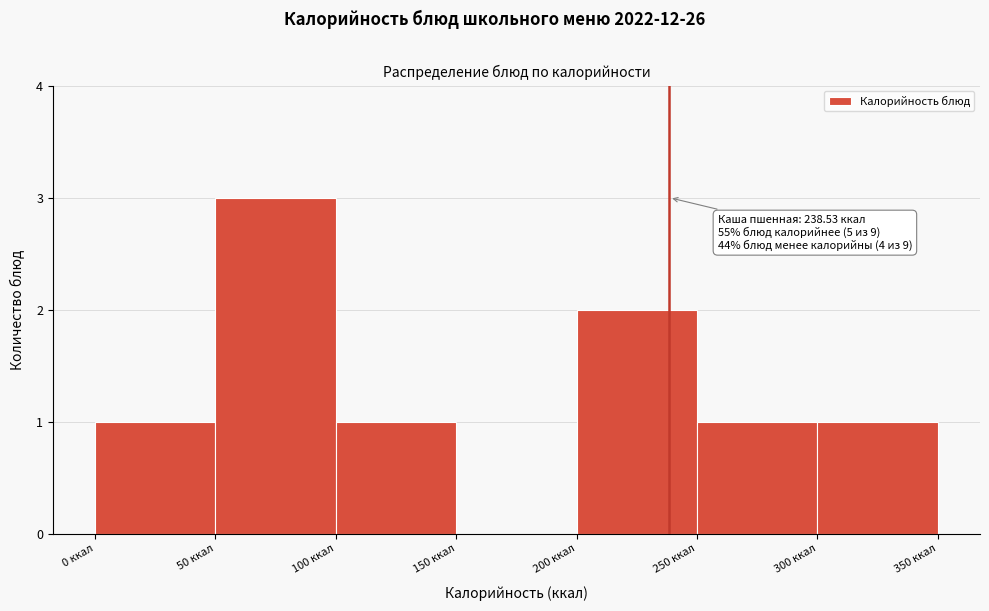

Over which range of the x-axis is the bar tallest?

50 to 100